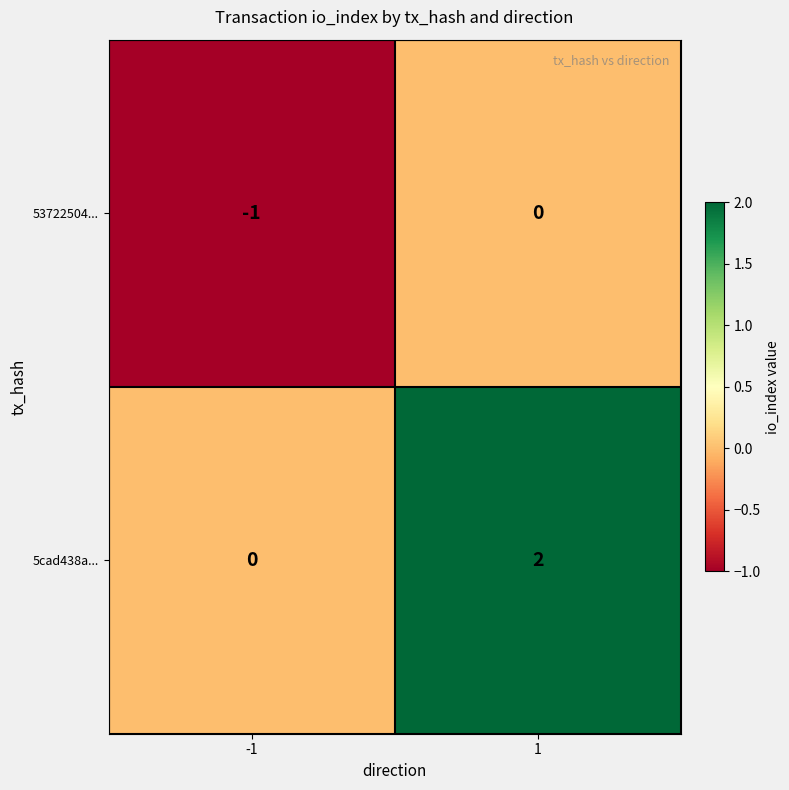

Which series has the widest spread of values?

5cad438a...